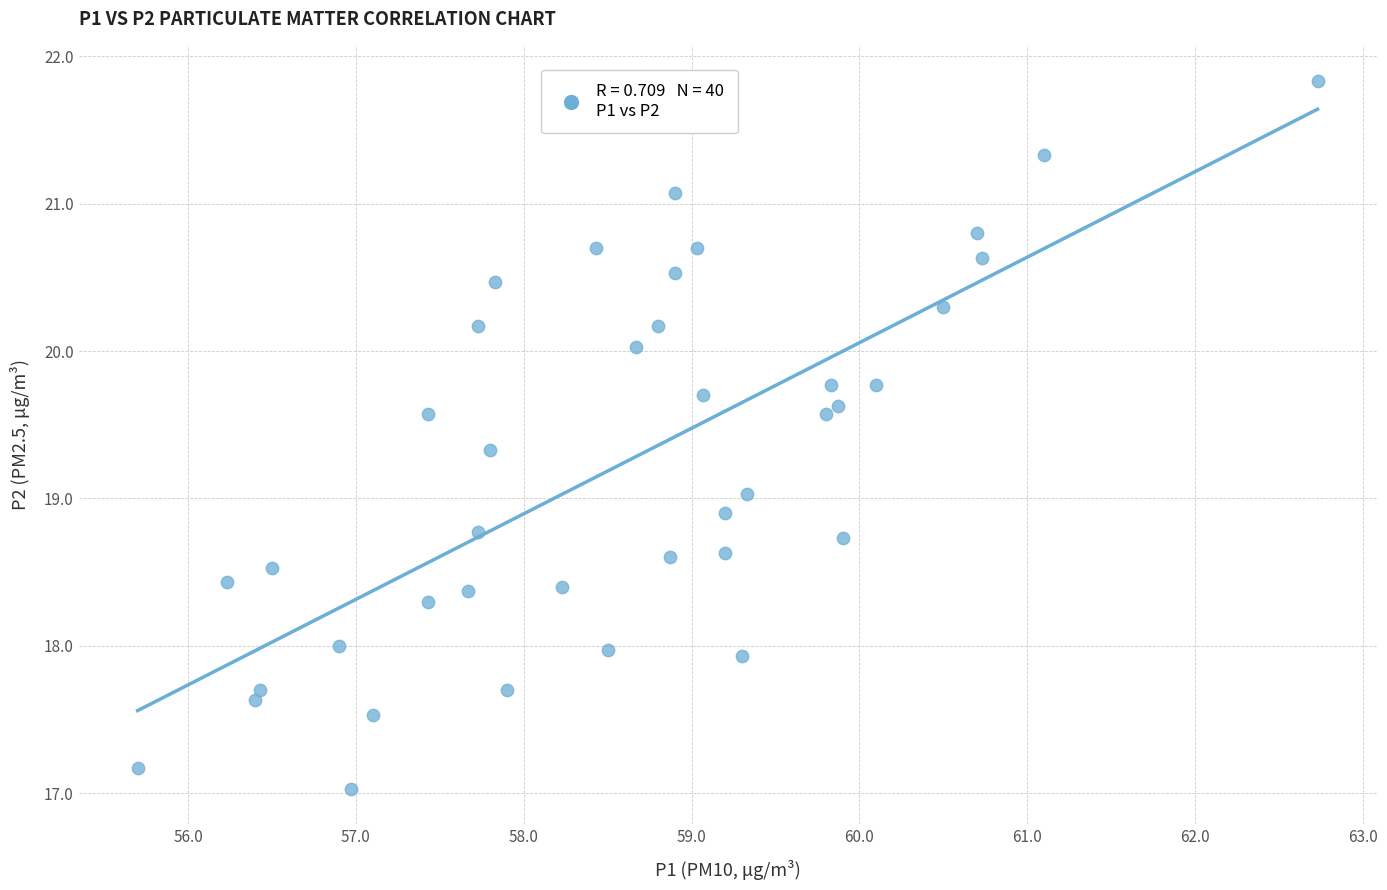

What is the range of X values (max minus min)?

7.0